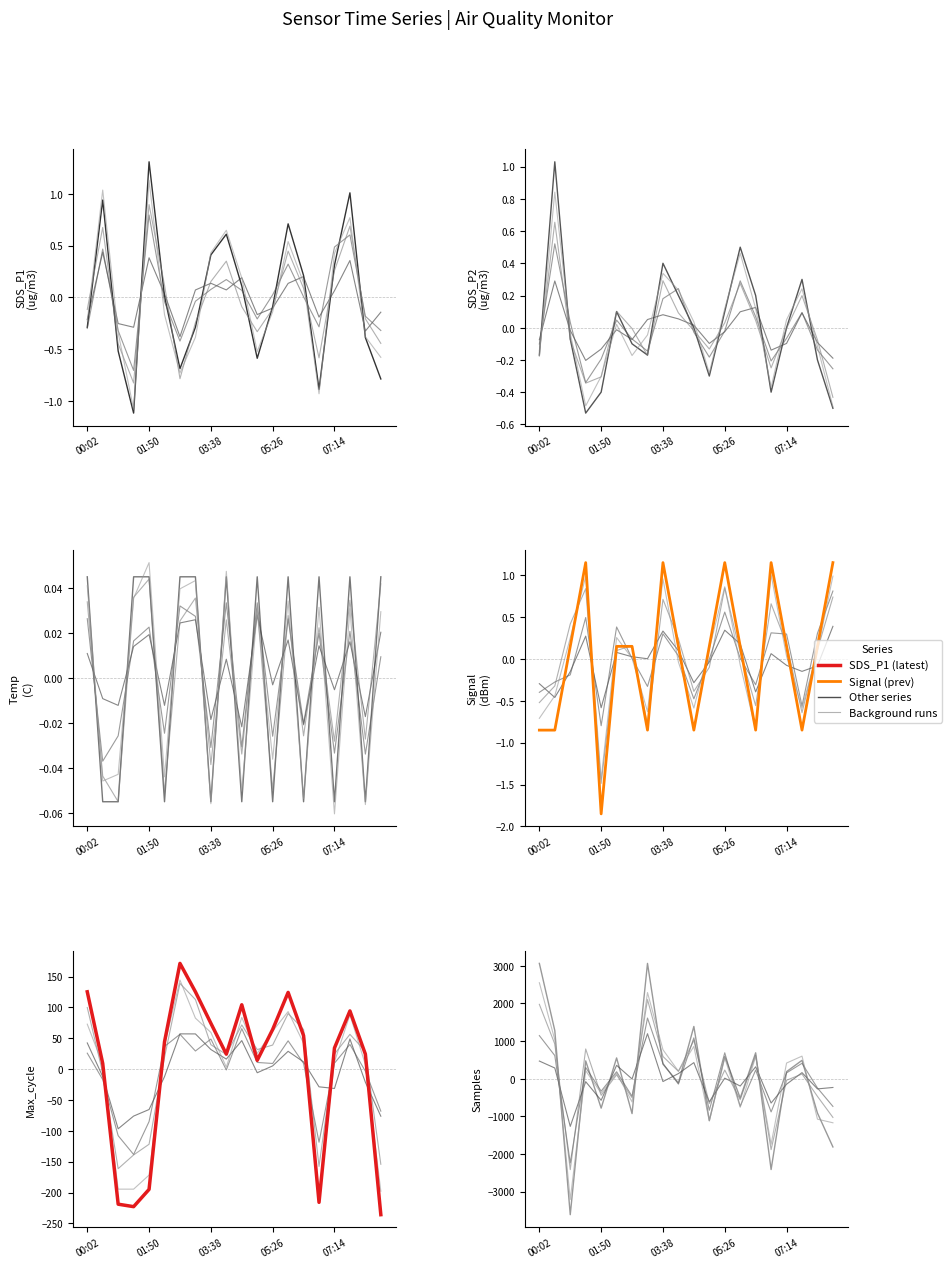

Does the chart have visible grid lines?

No